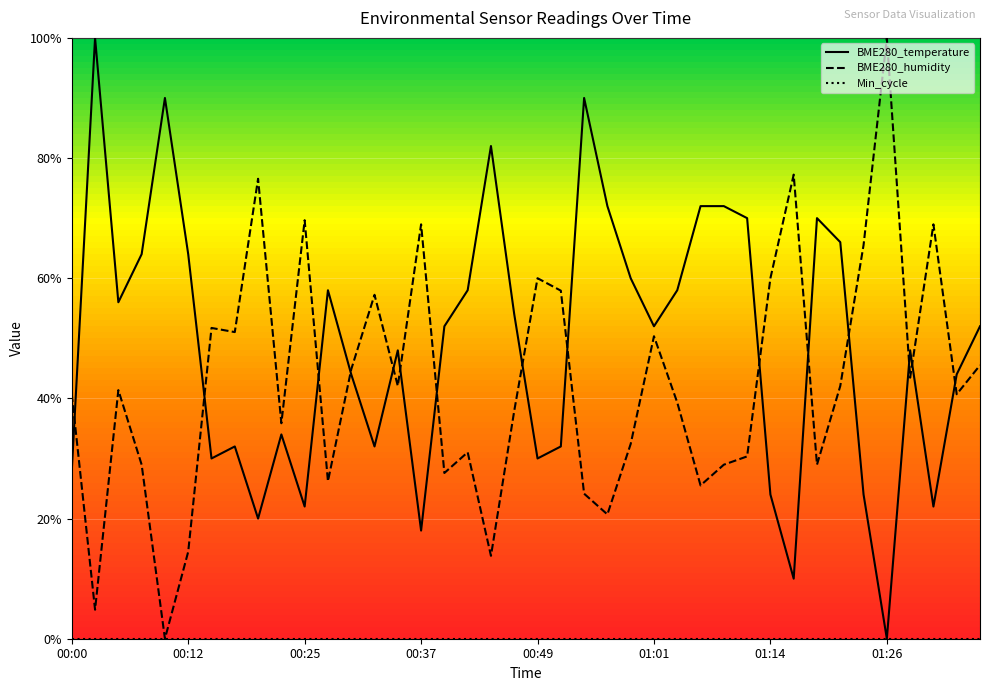

Reading left to right, what are all the values shown in this chart?

BME280_temperature: 00:00=28.0	00:03=100.0	00:05=56.0	00:07=64.0	00:10=90.0	00:12=64.0	00:15=30.0	00:17=32.0	00:20=20.0	00:22=34.0	00:25=22.0	00:27=58.0	00:29=44.0	00:32=32.0	00:34=48.0	00:37=18.0	00:39=52.0	00:42=58.0	00:44=82.0	00:46=54.0	00:49=30.0	00:51=32.0	00:54=90.0	00:56=72.0	00:59=60.0	01:01=52.0	01:04=58.0	01:06=72.0	01:09=72.0	01:11=70.0	01:14=24.0	01:16=10.0	01:19=70.0	01:21=66.0	01:24=24.0	01:26=0.0	01:29=48.0	01:31=22.0	01:34=44.0	01:36=52.0
BME280_humidity: 00:00=40.7	00:03=4.8	00:05=41.4	00:07=29.0	00:10=0.0	00:12=14.5	00:15=51.7	00:17=51.0	00:20=76.6	00:22=35.9	00:25=69.7	00:27=26.2	00:29=44.8	00:32=57.2	00:34=42.1	00:37=69.0	00:39=27.6	00:42=31.0	00:44=13.8	00:46=37.9	00:49=60.0	00:51=57.9	00:54=24.1	00:56=20.7	00:59=32.4	01:01=50.3	01:04=39.3	01:06=25.5	01:09=29.0	01:11=30.3	01:14=60.0	01:16=77.2	01:19=29.0	01:21=42.1	01:24=65.5	01:26=100.0	01:29=43.4	01:31=69.0	01:34=40.7	01:36=45.5